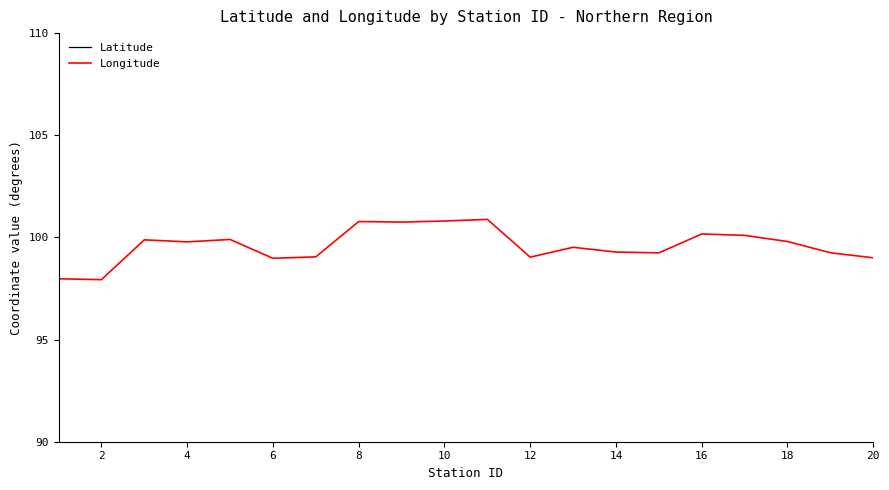

What is the difference between the maximum and minimum values in the Longitude series?

3.0